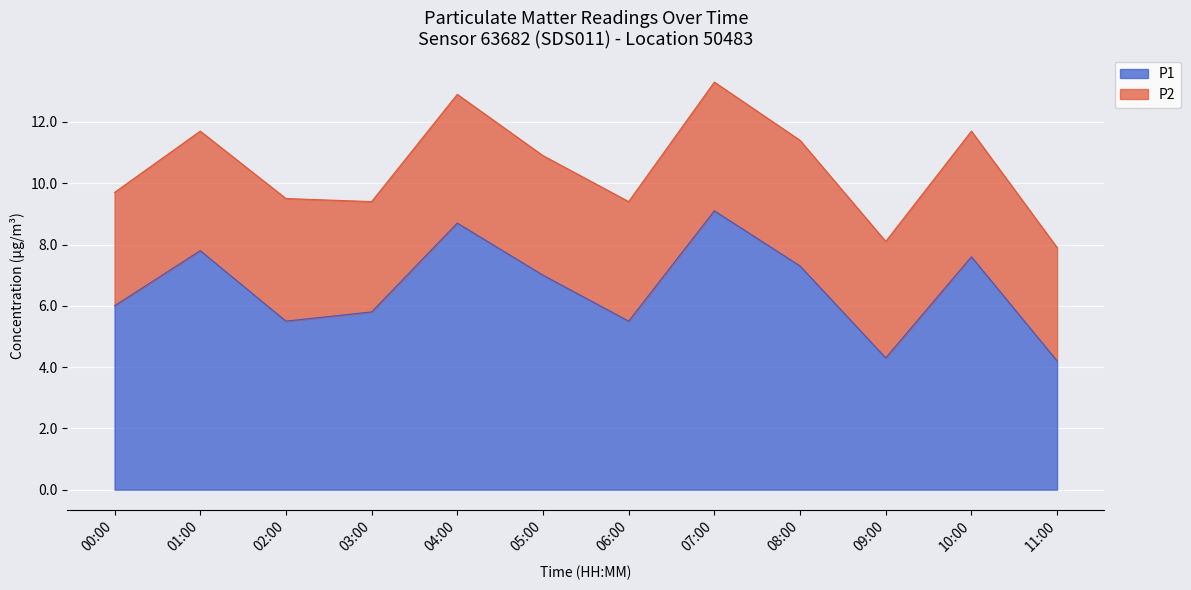

The value at 09:00 is 4.3. True or false?

True